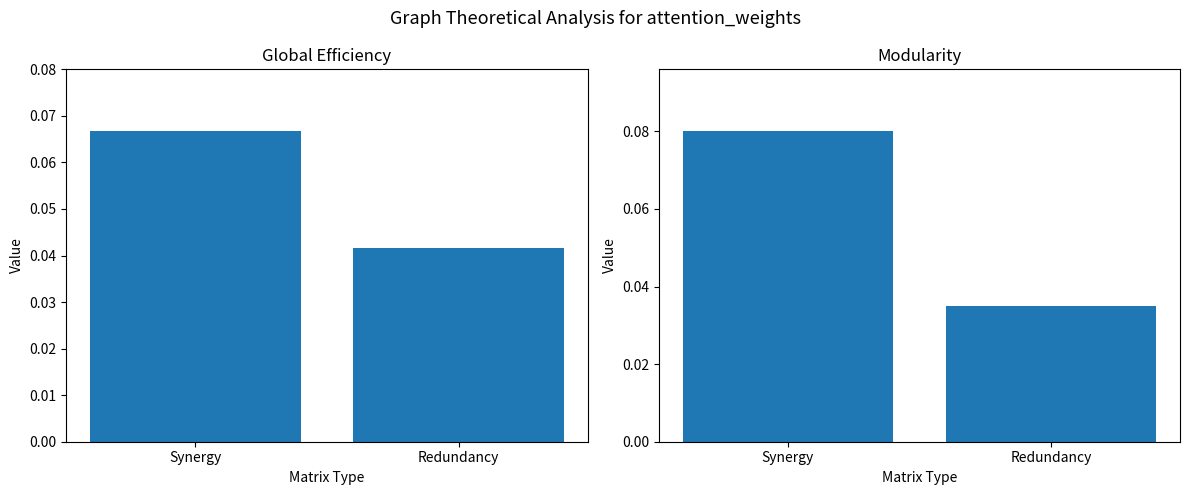

Rank the categories by Global Efficiency value from lowest to highest.

Redundancy, Synergy